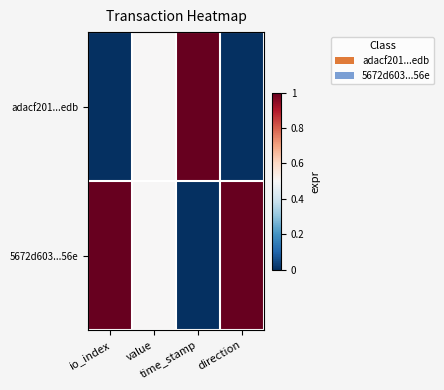

Which series has the largest total across all categories?

5672d603...56e